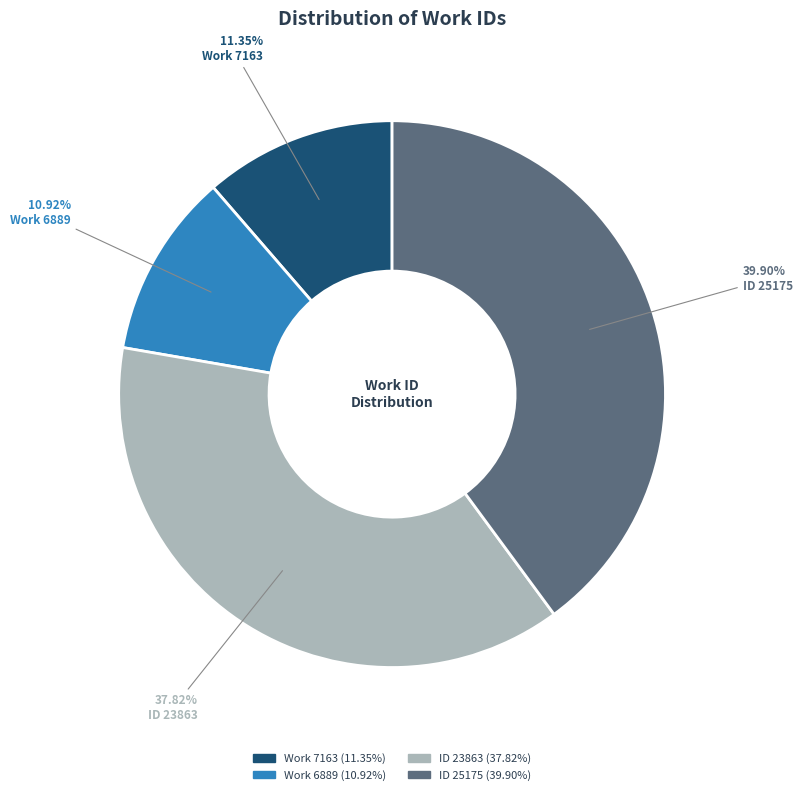

Is there a majority slice in this chart?

No